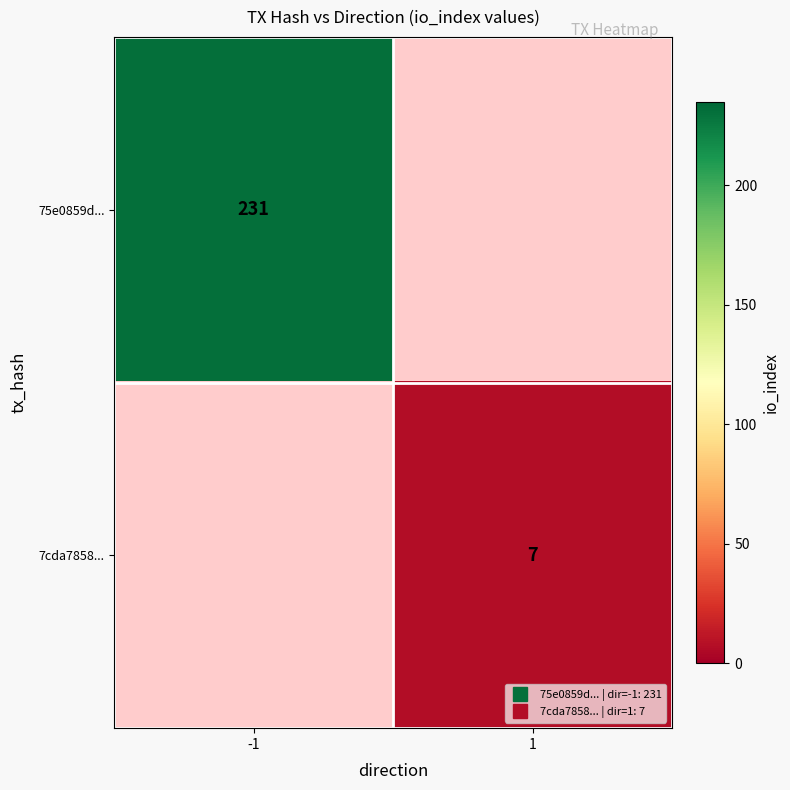

Is it true that 75e0859d... equals 231.0 at -1?

True